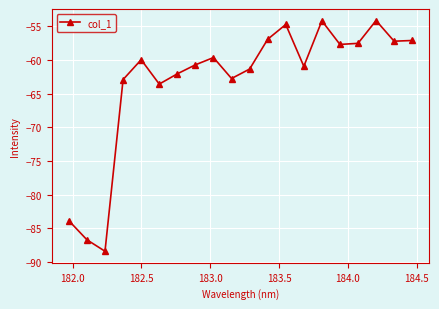

What is the difference between the maximum and second lowest values?

32.5